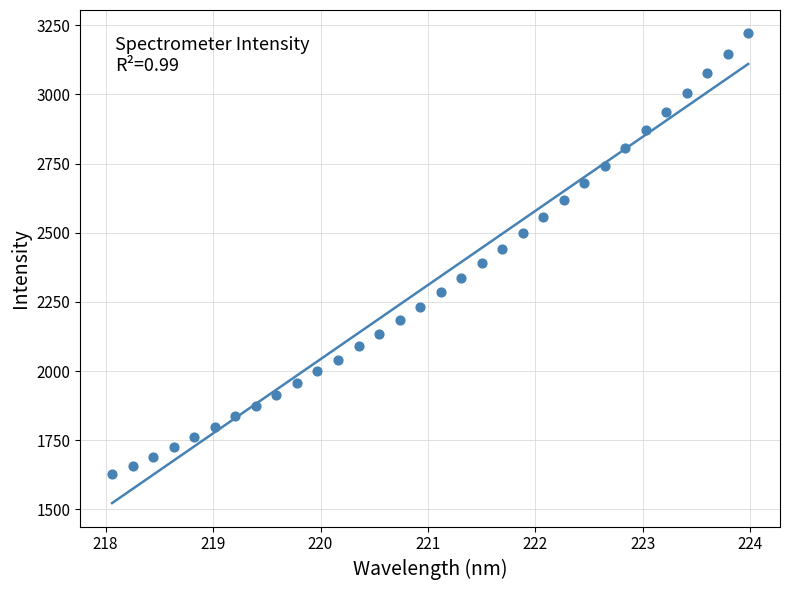

What is the range of X values (max minus min)?

5.9